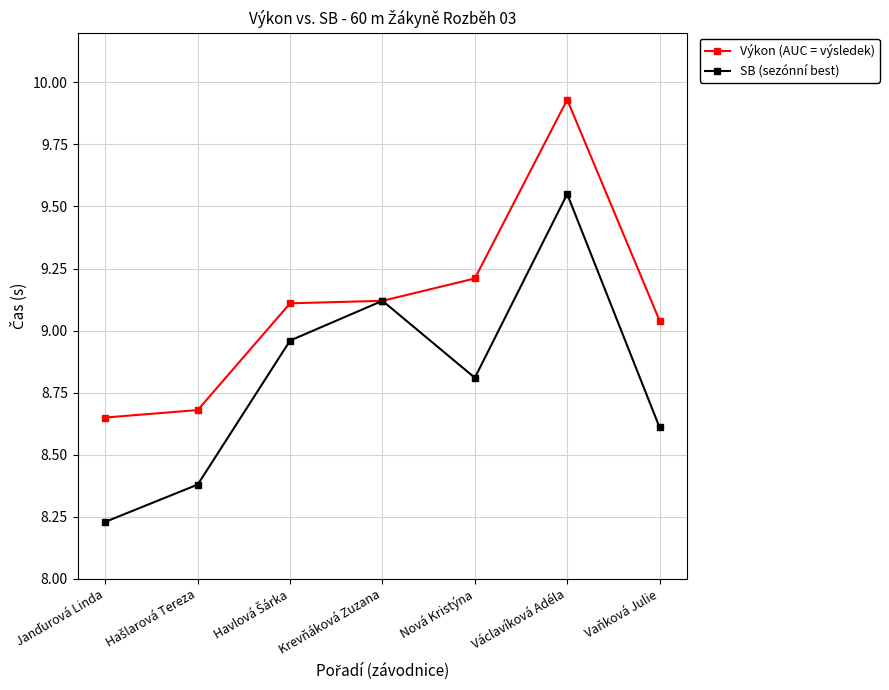

Between Krevňáková Zuzana and Václavíková Adéla, which series saw the biggest shift?

Výkon (AUC = výsledek)